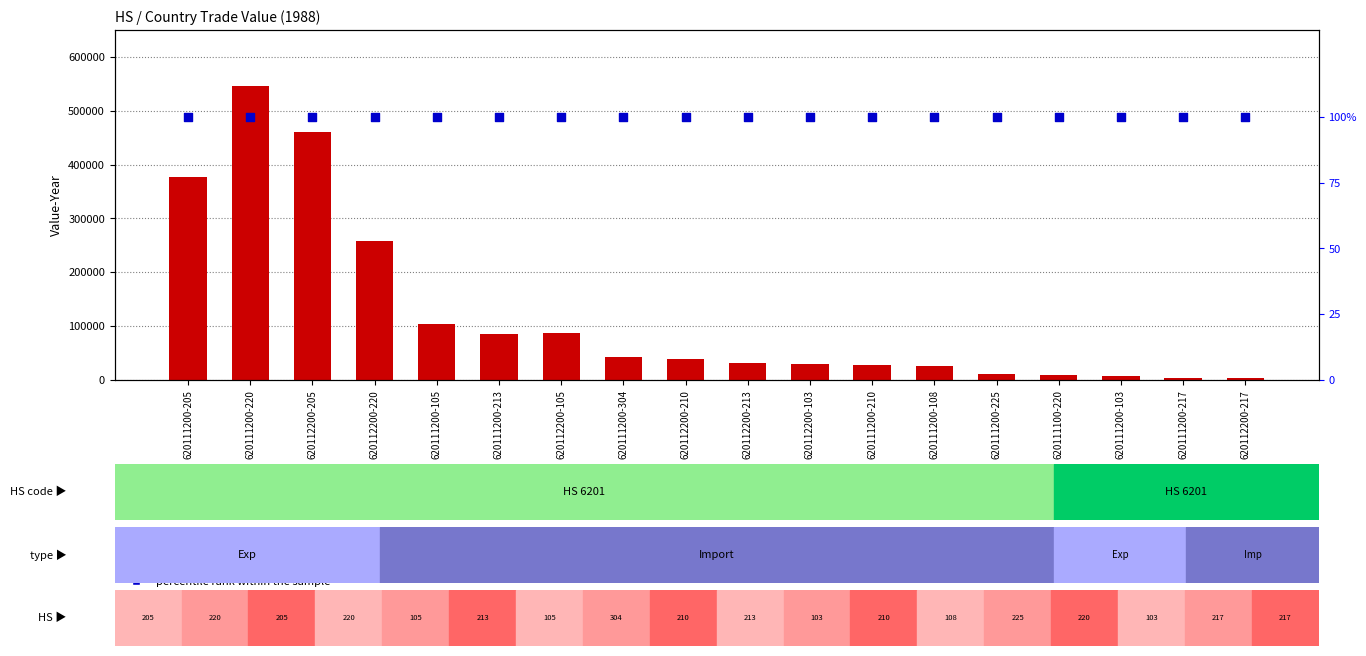

Which series contains the lowest Y value?

percentile rank within the sample